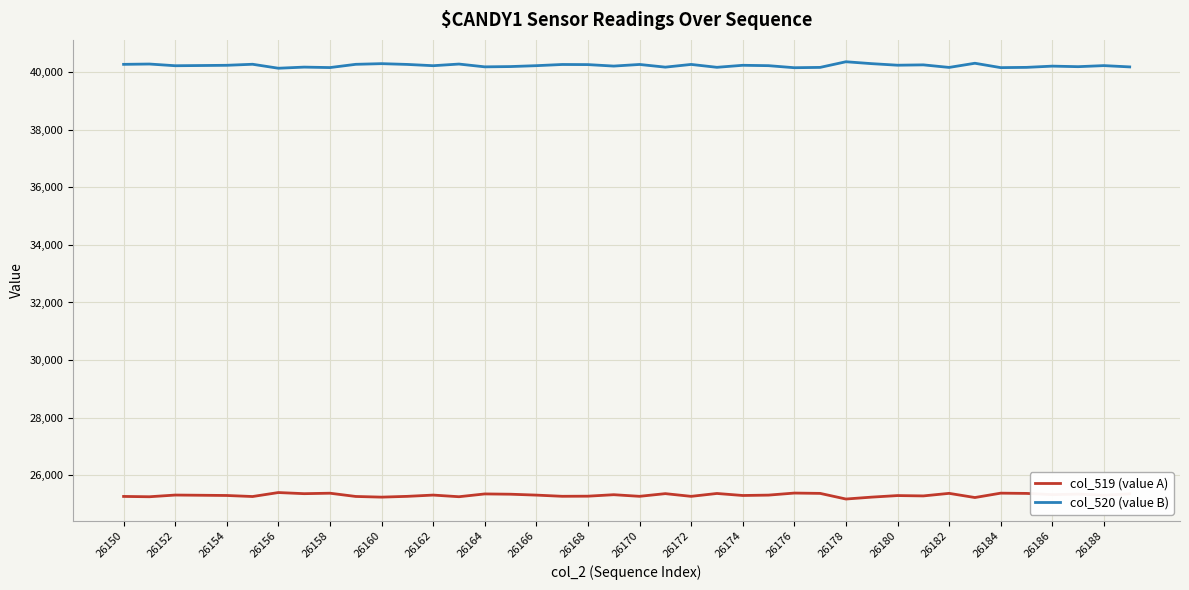

True or false: col_519 (value A) and col_520 (value B) intersect in this chart.

False